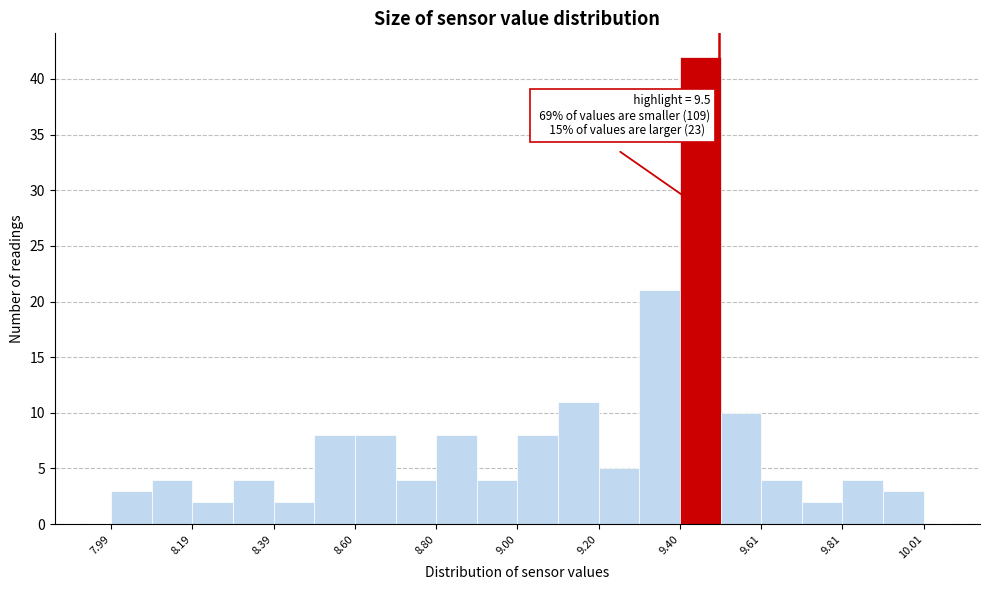

Around what value on the x-axis is the tallest bar? Give the approximate position of its centre, as read against the axis.

9.45